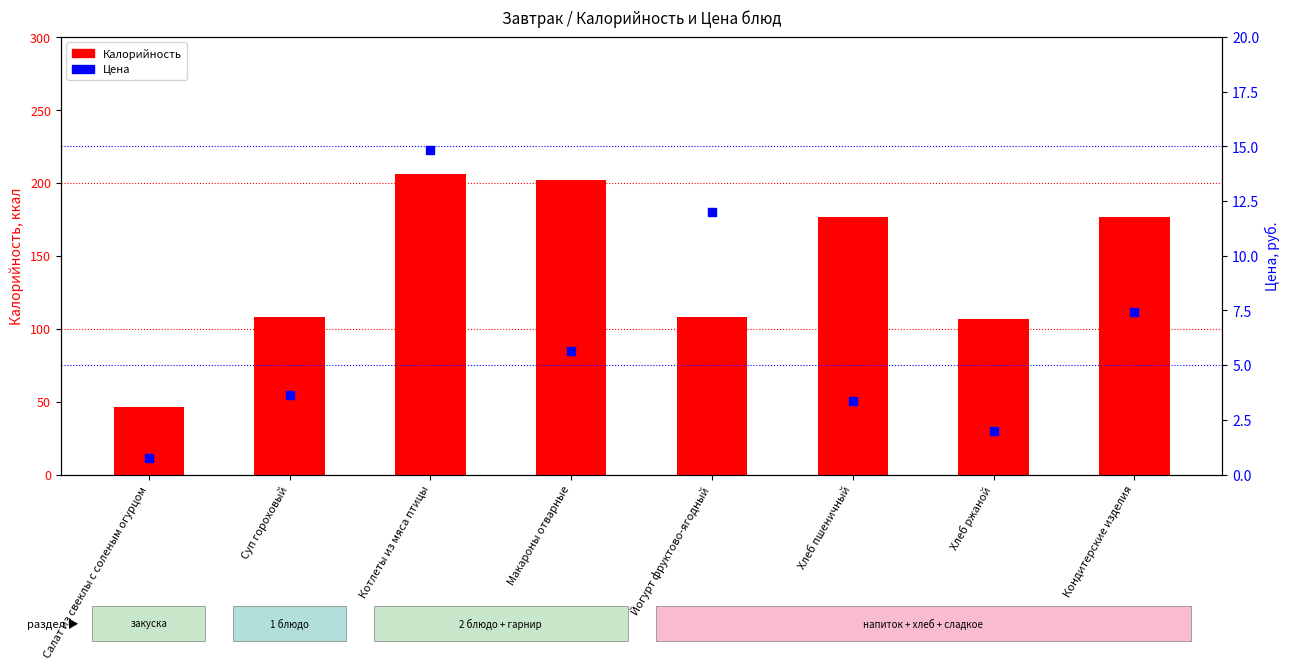

Which series has the largest total across all categories?

Калорийность